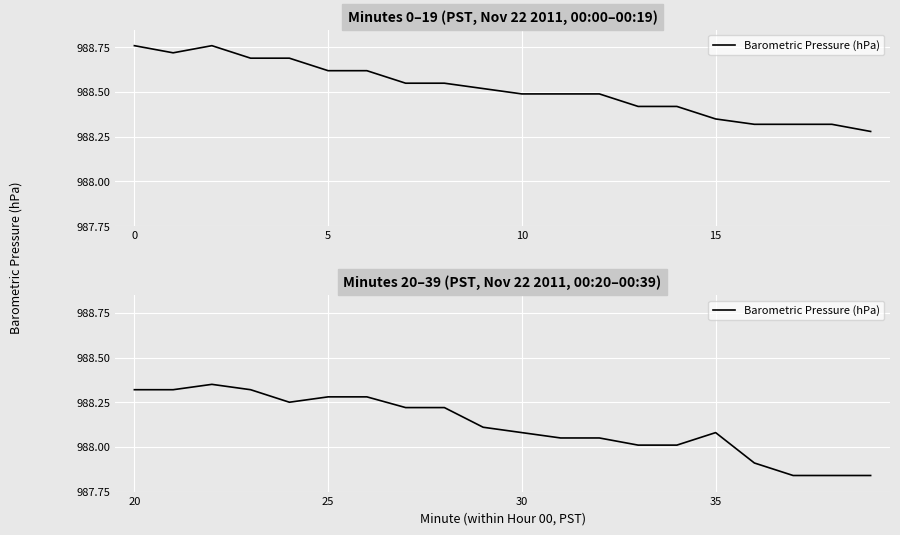

What is the value of the 2nd point from the left?

988.3